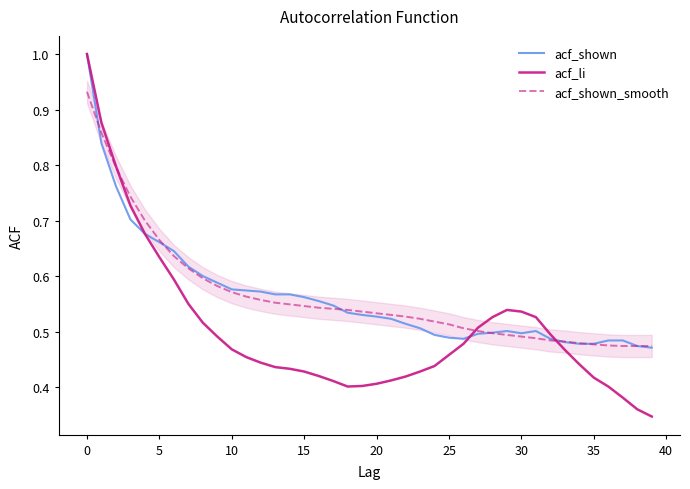

What is the maximum value for acf_shown?

1.0